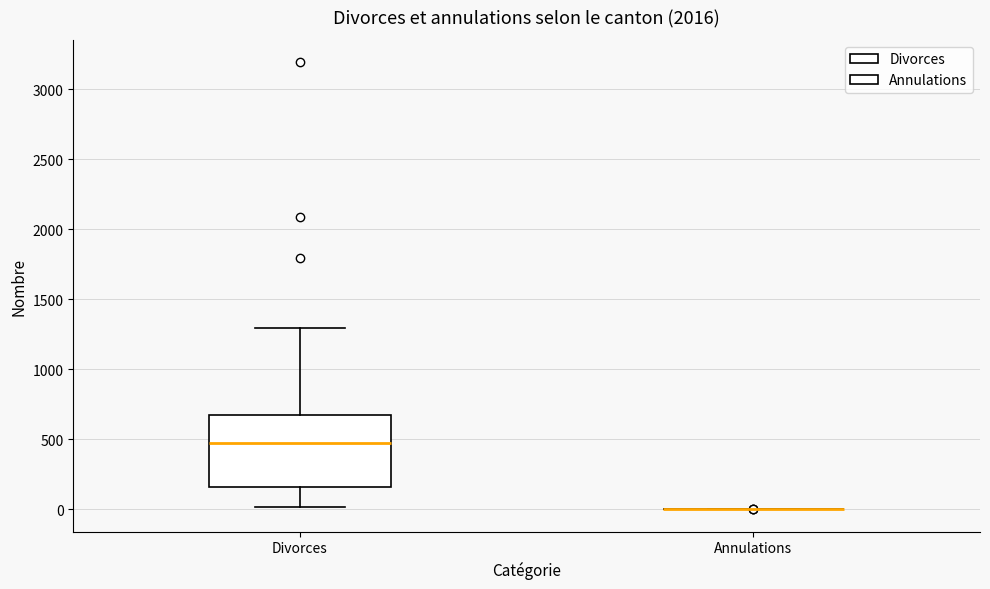

Reading left to right, read every box against the y-axis: the position of its median line, the range the box covers, and the ends of its whiskers. The values are not printed on the chart, so give them approximately, as read against the axis.

Divorces: median 500, box 150 to 700, whiskers 0 to 1300
Annulations: box collapsed to a line at 0, whiskers 0 to 0